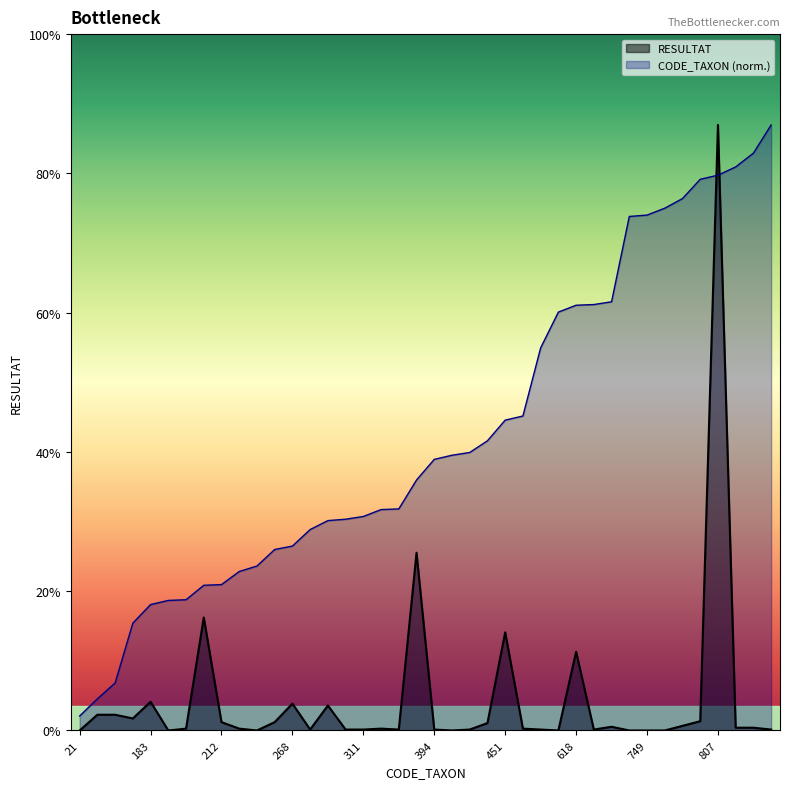

Which series has the largest range (max minus min)?

RESULTAT